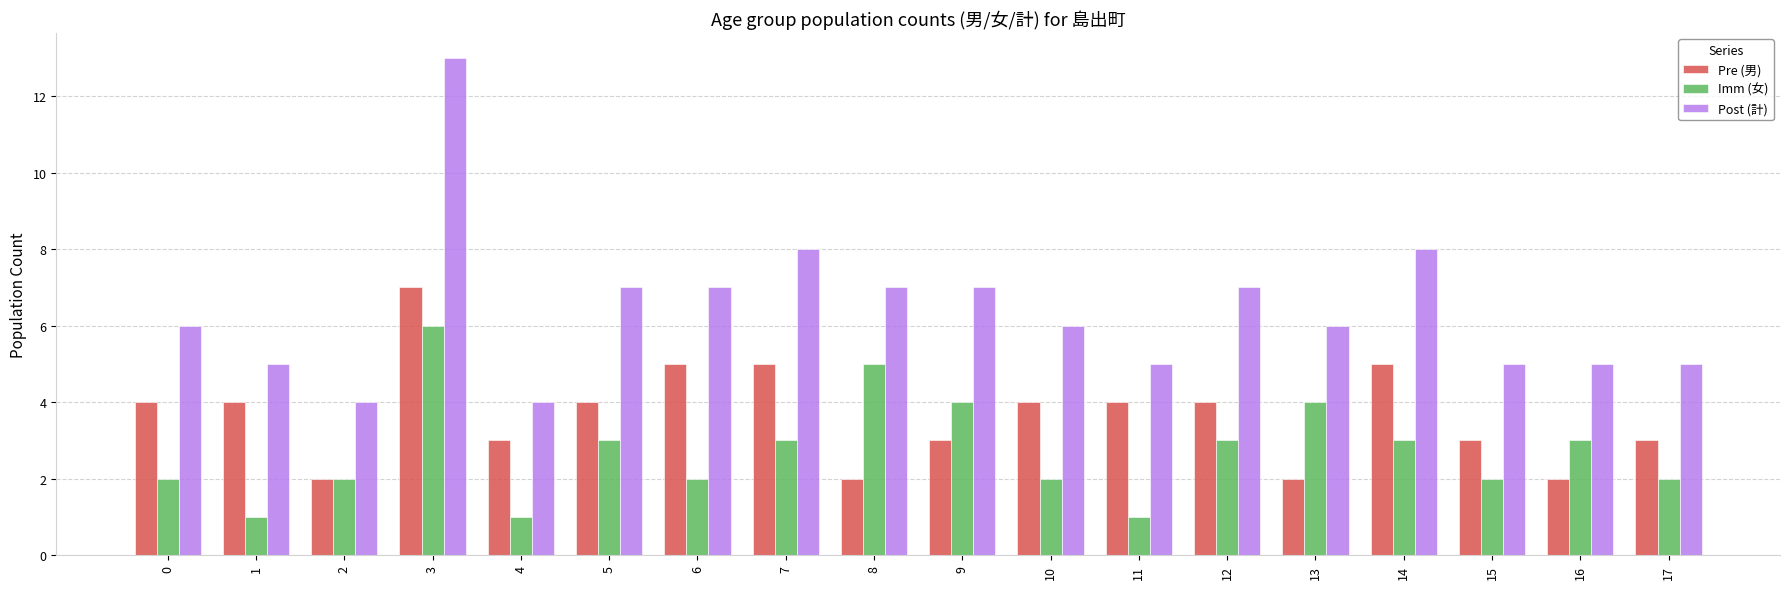

What are all the series names shown in the legend?

Pre (男), Imm (女), Post (計)